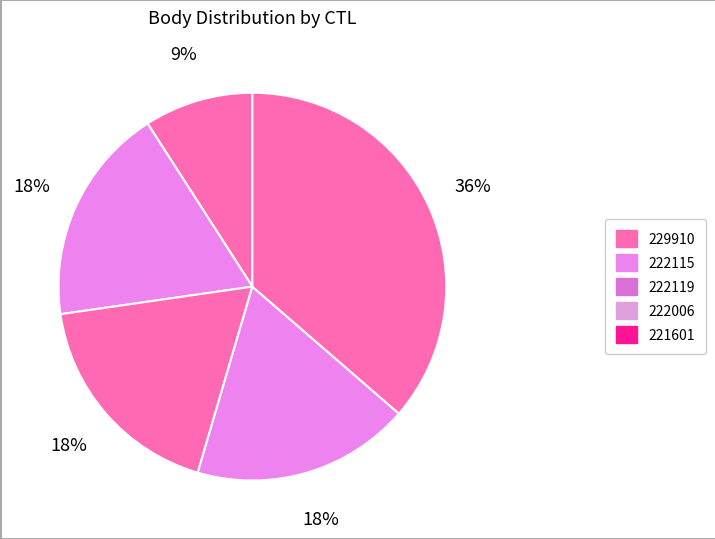

What percentage is NOT represented by 229910?

90.9%